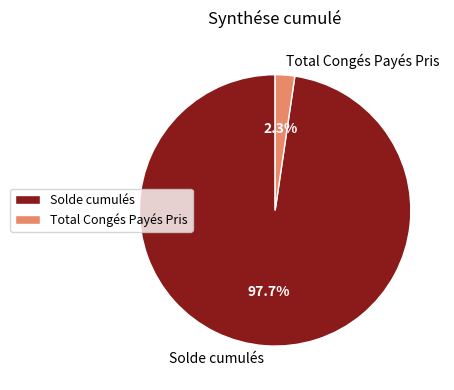

To the nearest percent, what is the difference between the Total Congés Payés Pris and Solde cumulés slice percentages?

95%